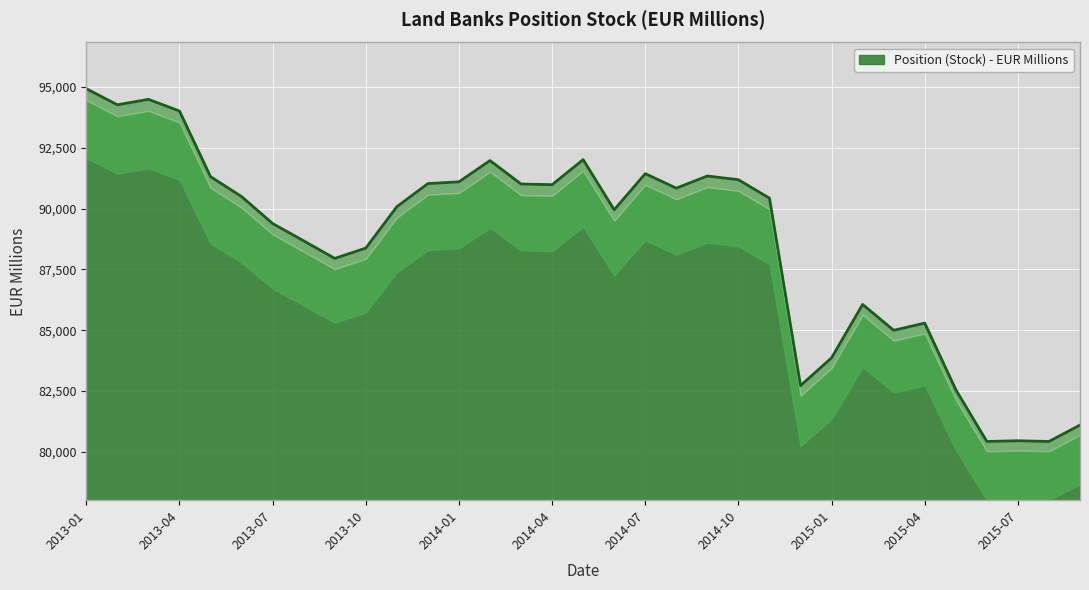

Which has a higher value, 2014-04 or 2014-01?

2014-01